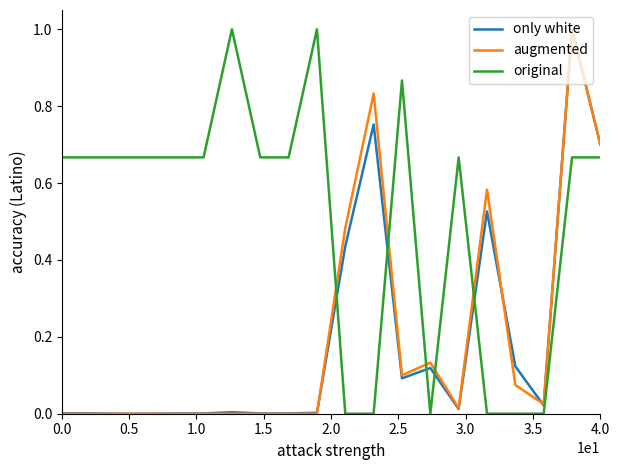

Which series has the largest total across all categories?

original